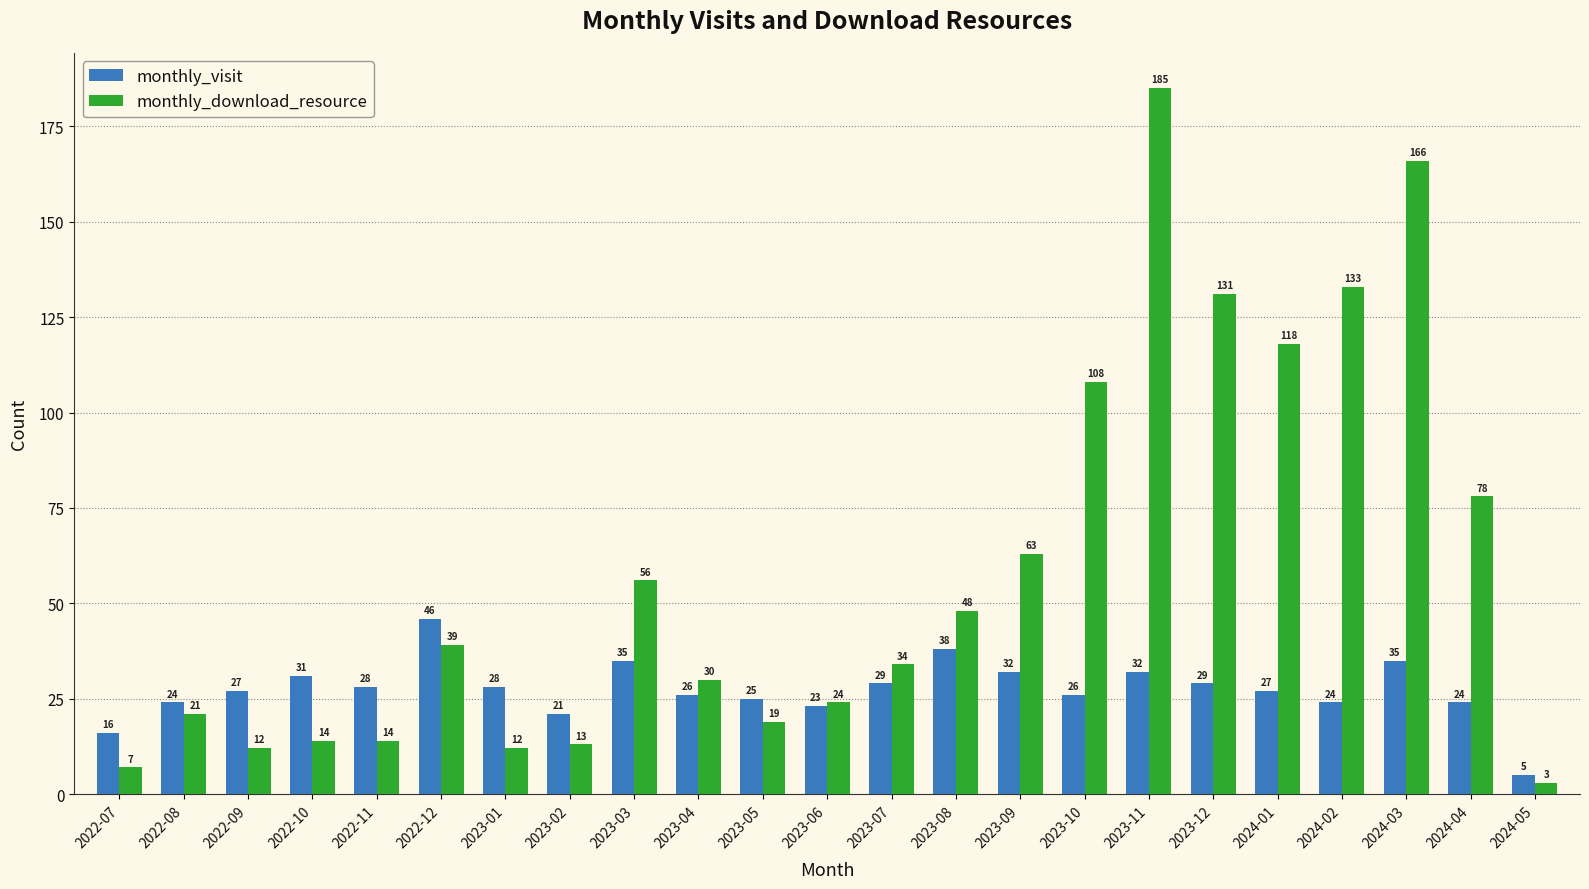

Is the value of monthly_visit at 2023-06 greater than the value of monthly_download_resource at 2023-03?

No